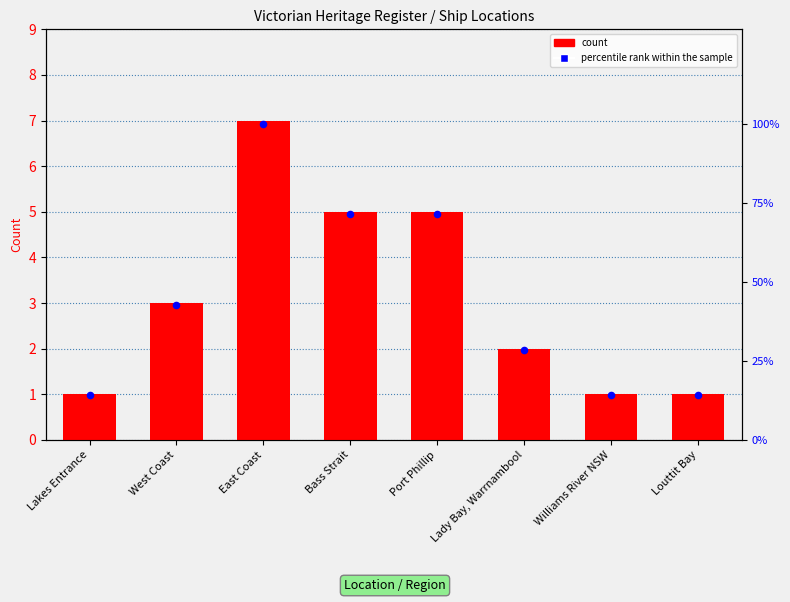

Is the value of count at East Coast greater than the value of percentile rank within the sample at Louttit Bay?

No